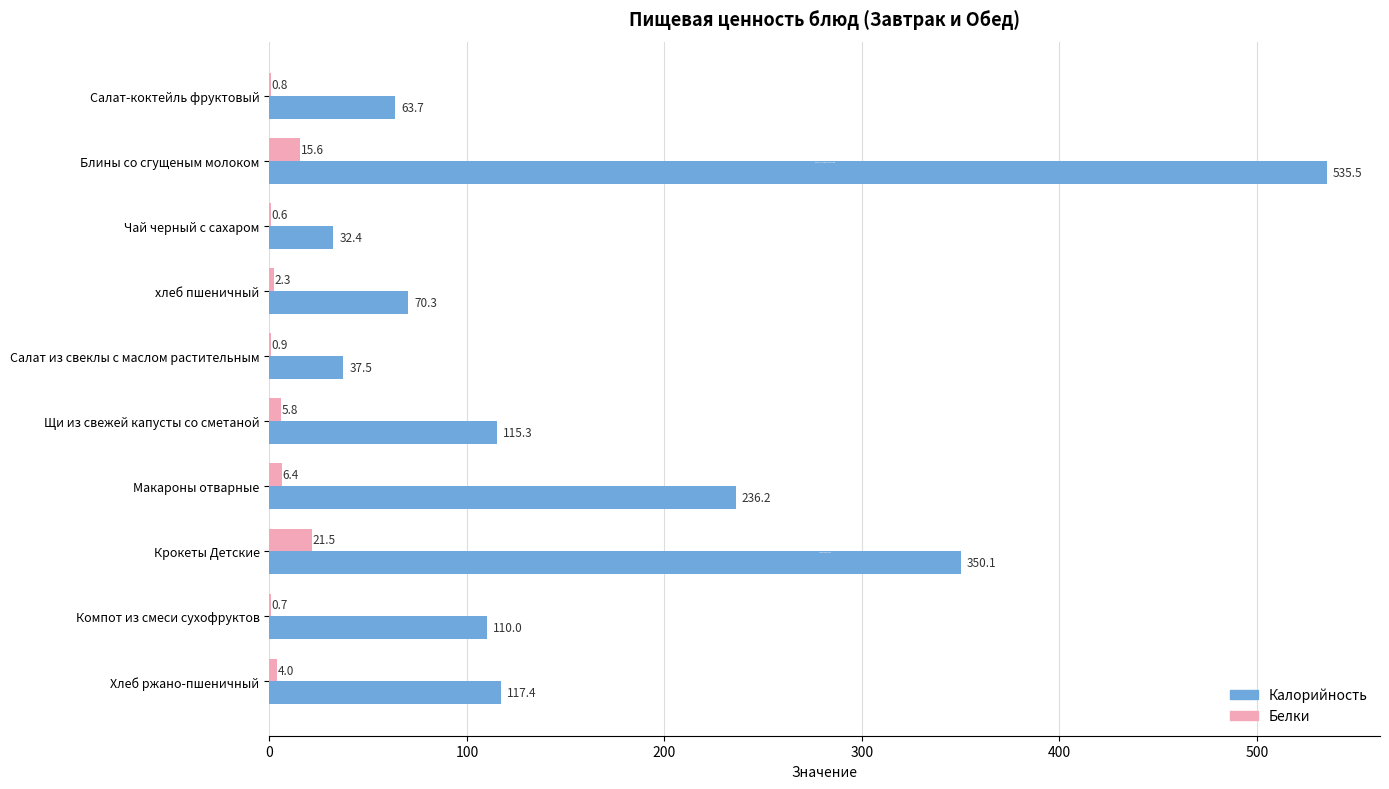

Which series changed the most between Чай черный с сахаром and хлеб пшеничный?

Калорийность